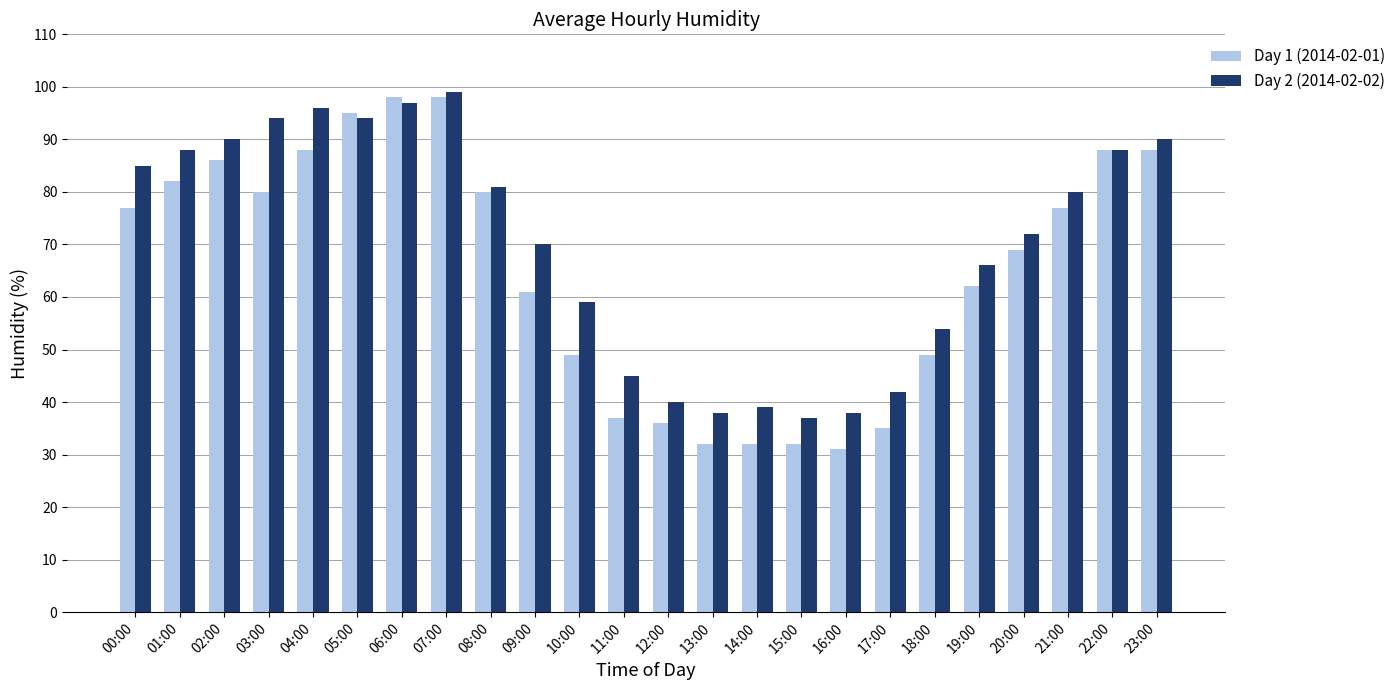

At which category is the sum across all series the highest?

07:00